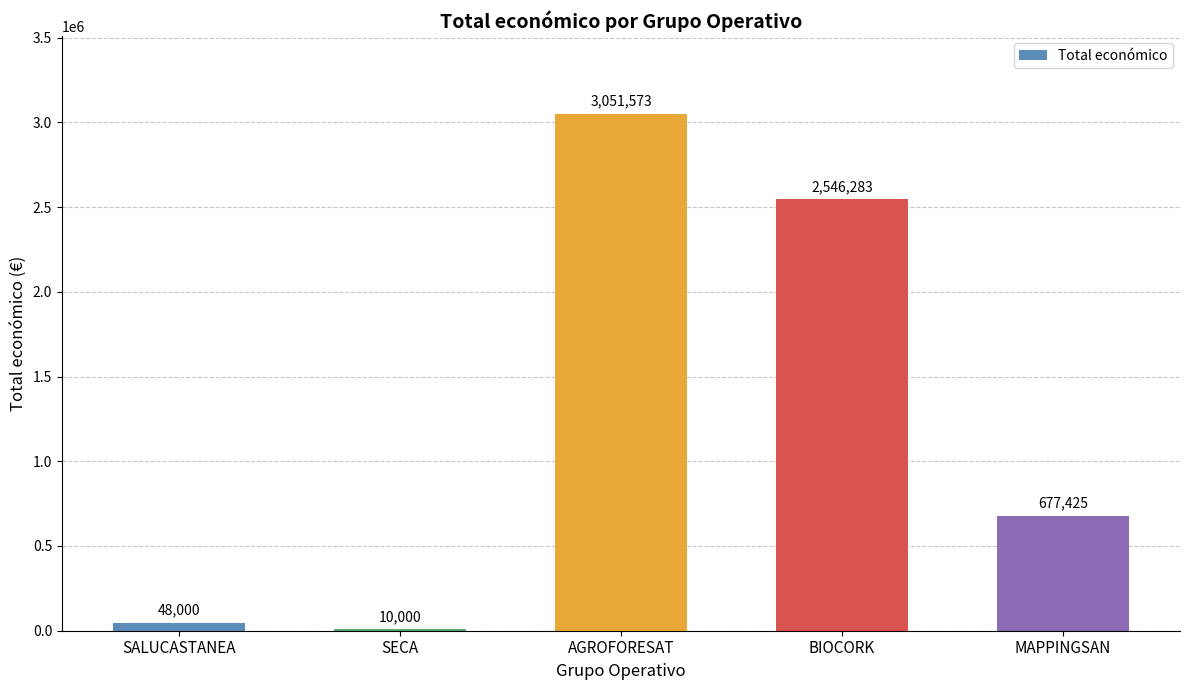

Are the bars horizontal?

No